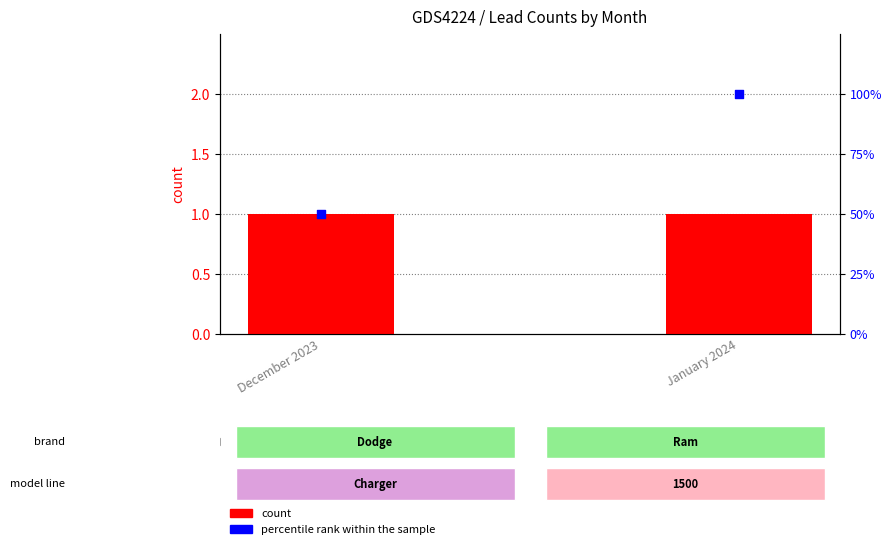

Which series has the largest total across all categories?

percentile rank within the sample